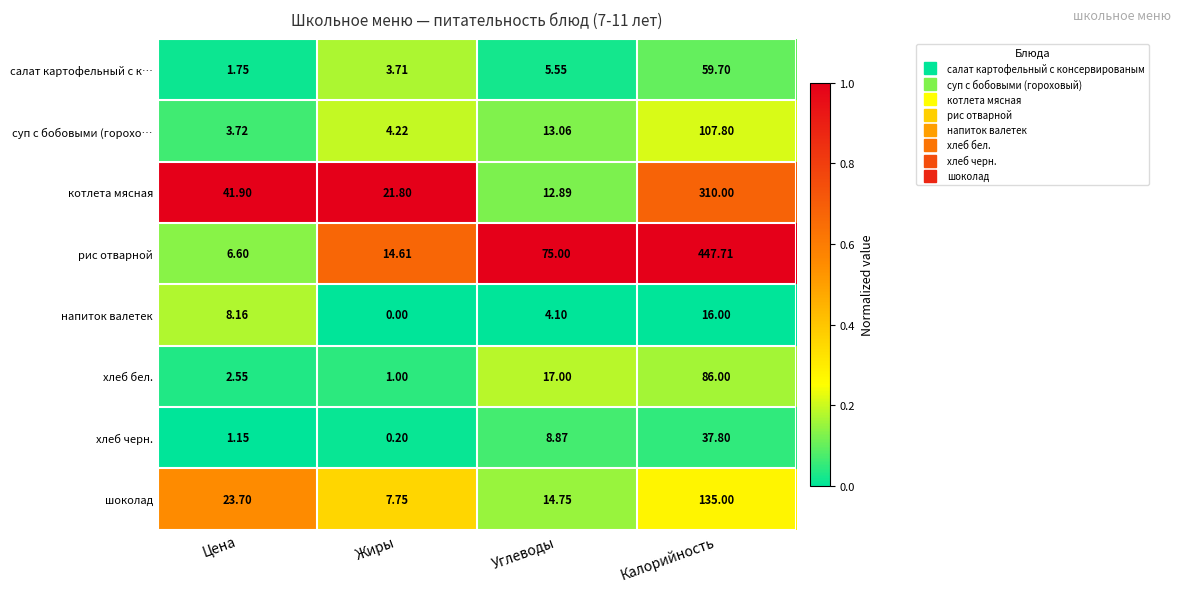

Rank the series at Углеводы from highest to lowest value.

рис отварной, хлеб бел., шоколад, суп с бобовыми (горохо…, котлета мясная, хлеб черн., салат картофельный с к…, напиток валетек